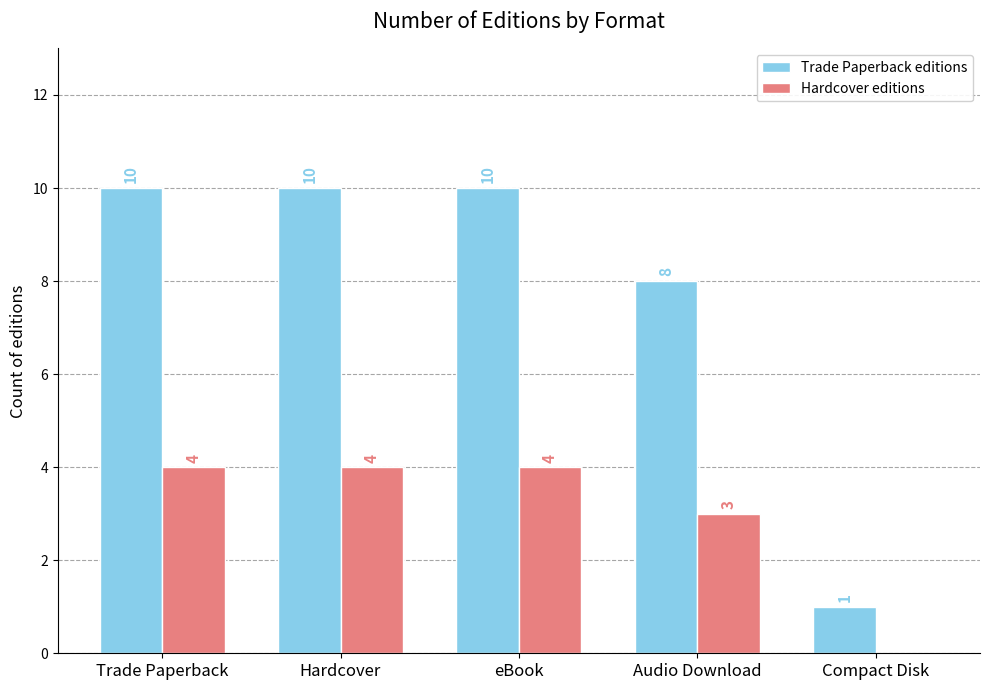

Reading left to right, extract all data points from this chart.

Trade Paperback editions: Trade Paperback=10	Hardcover=10	eBook=10	Audio Download=8	Compact Disk=1
Hardcover editions: Trade Paperback=4	Hardcover=4	eBook=4	Audio Download=3	Compact Disk=0